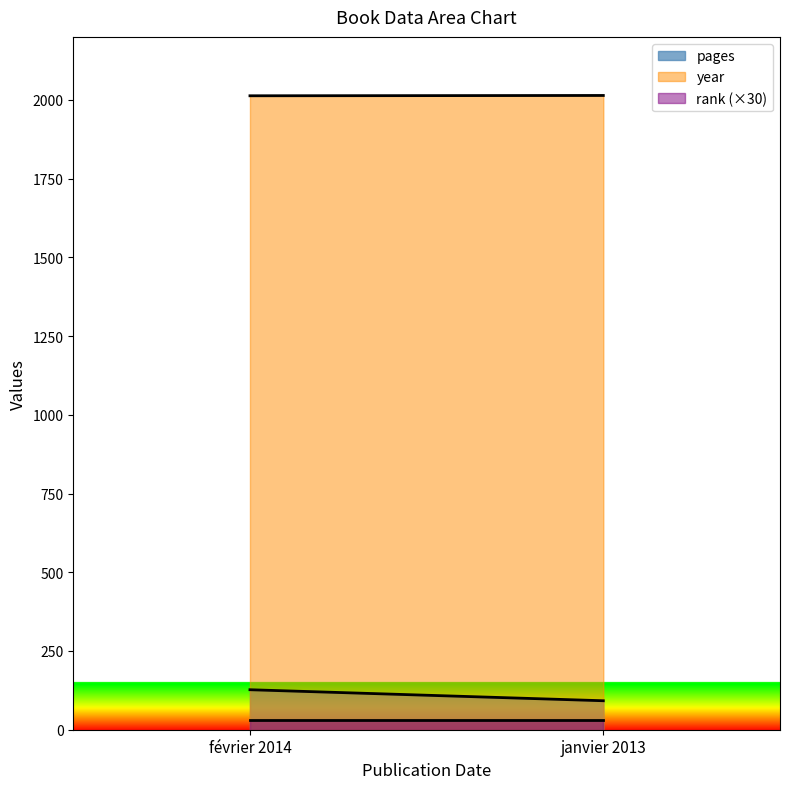

What is the value of the year point at the 2nd from the left?

2013